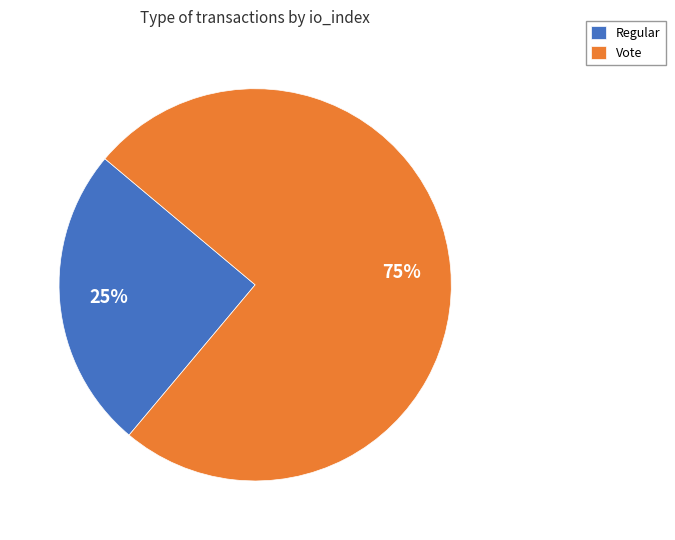

Which slice is the smallest?

Regular